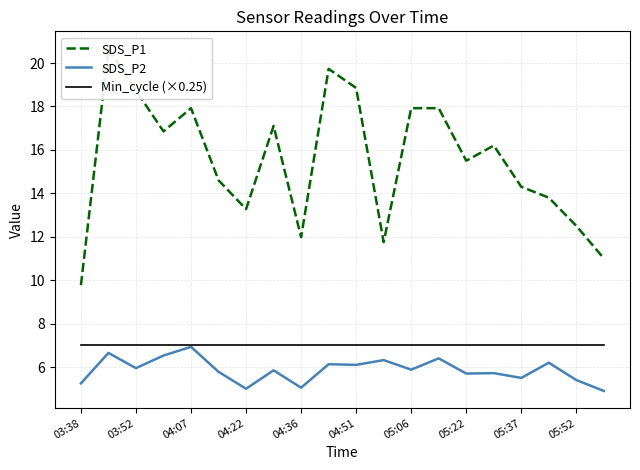

True or false: SDS_P2 has a value of 3.0 at 05:06.

False